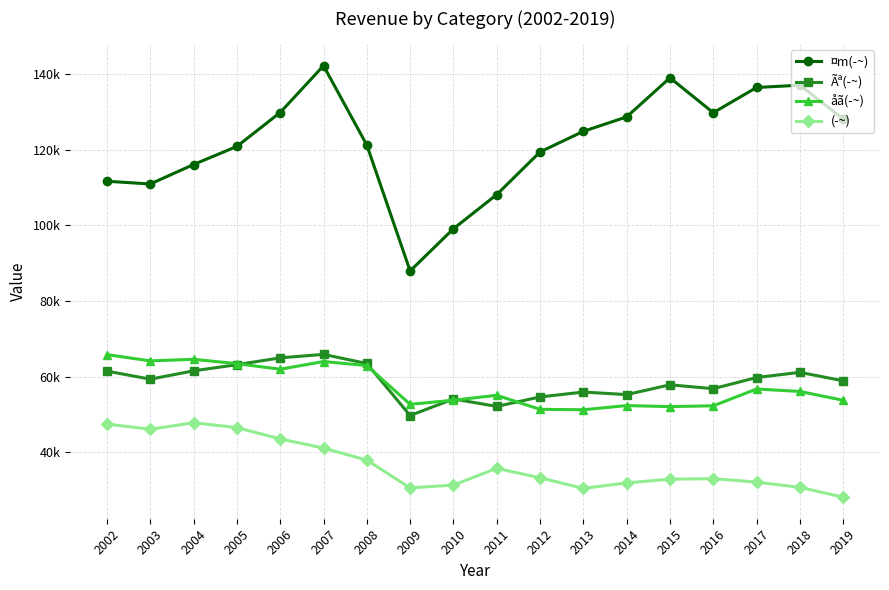

Does the chart have visible grid lines?

Yes